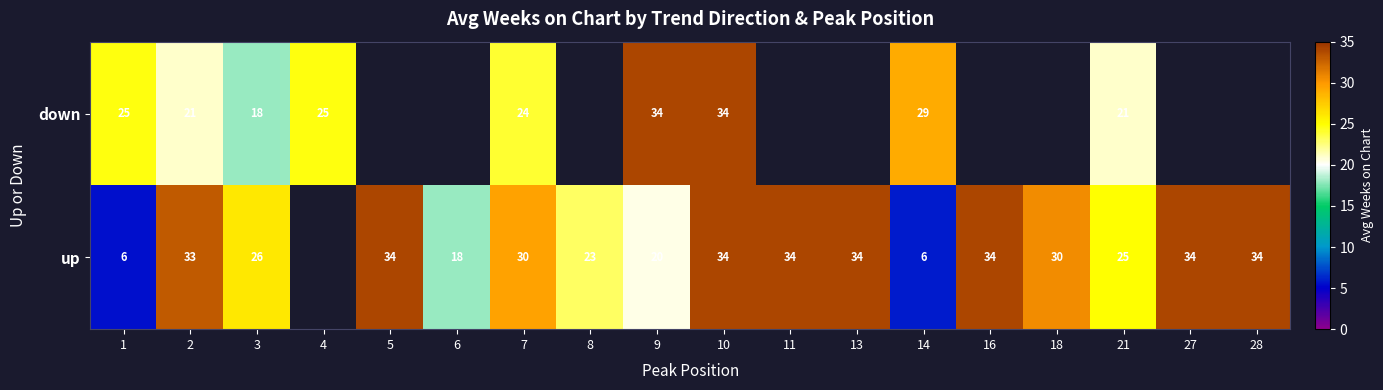

The value of up at 18 is 30.0. True or false?

True